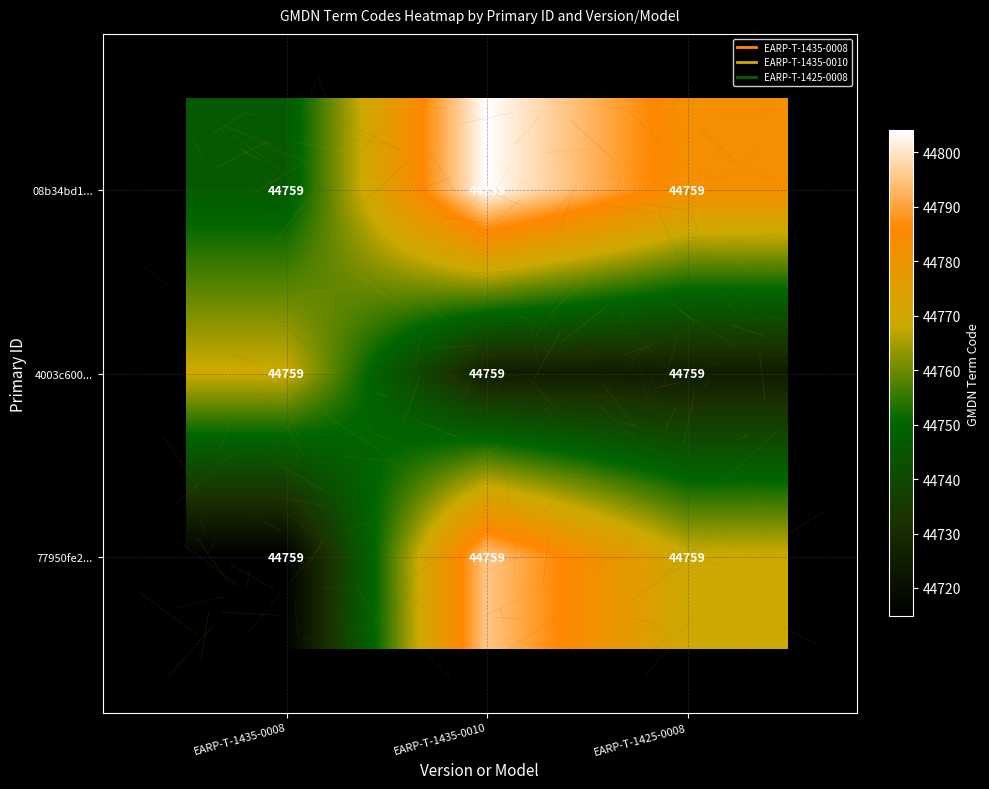

The value of 08b34bd1... at EARP-T-1435-0008 is 21371.4. True or false?

False